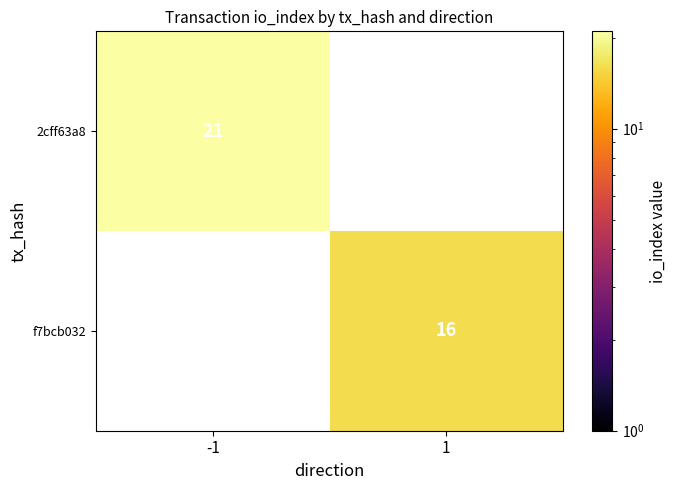

At which category does the chart reach its minimum across all series?

1